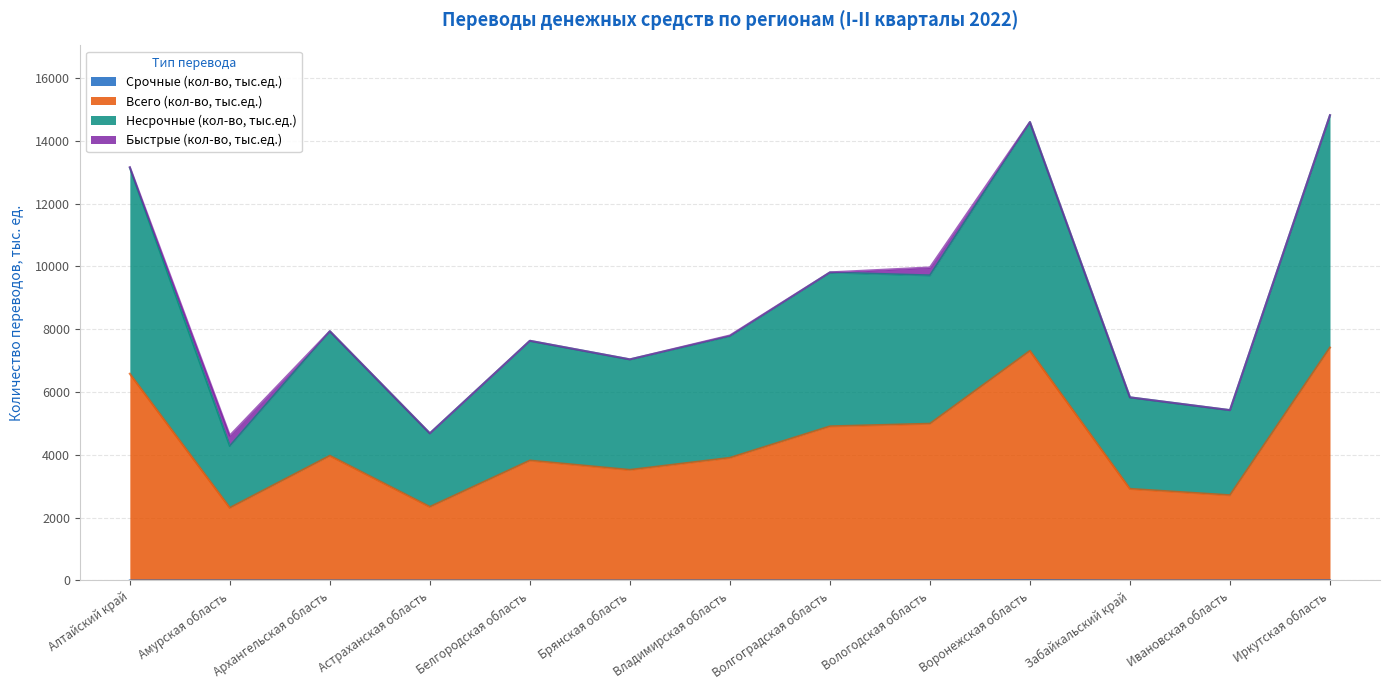

What value does the Несрочные (кол-во, тыс.ед.) series have at Брянская область?

7040.9